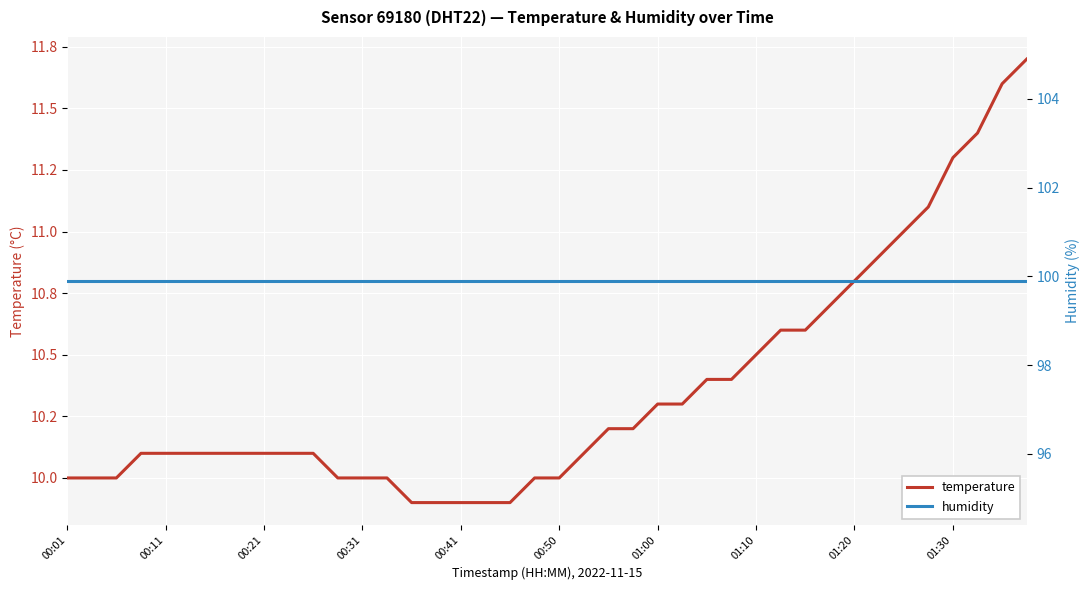

The value of humidity at 01:30 is 99.9. True or false?

True